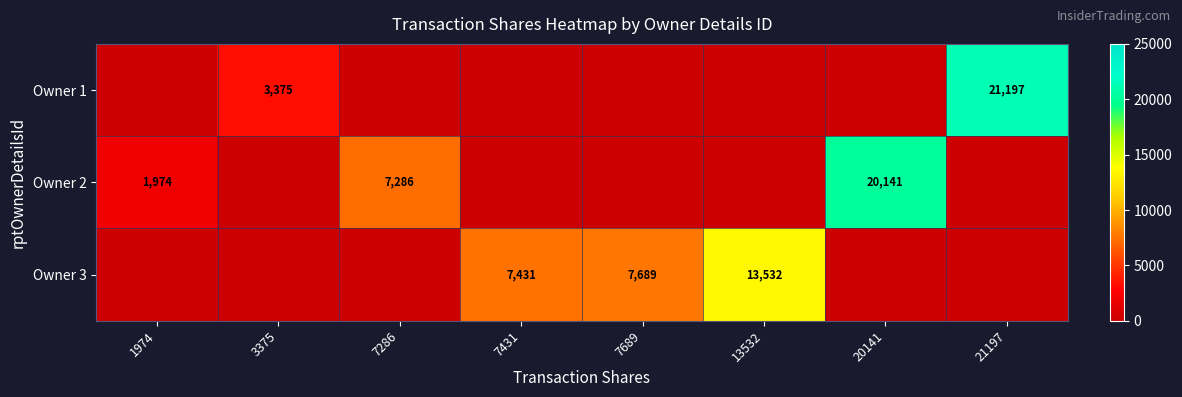

The Owner 3 series shows 7431 at 7431. True or false?

True